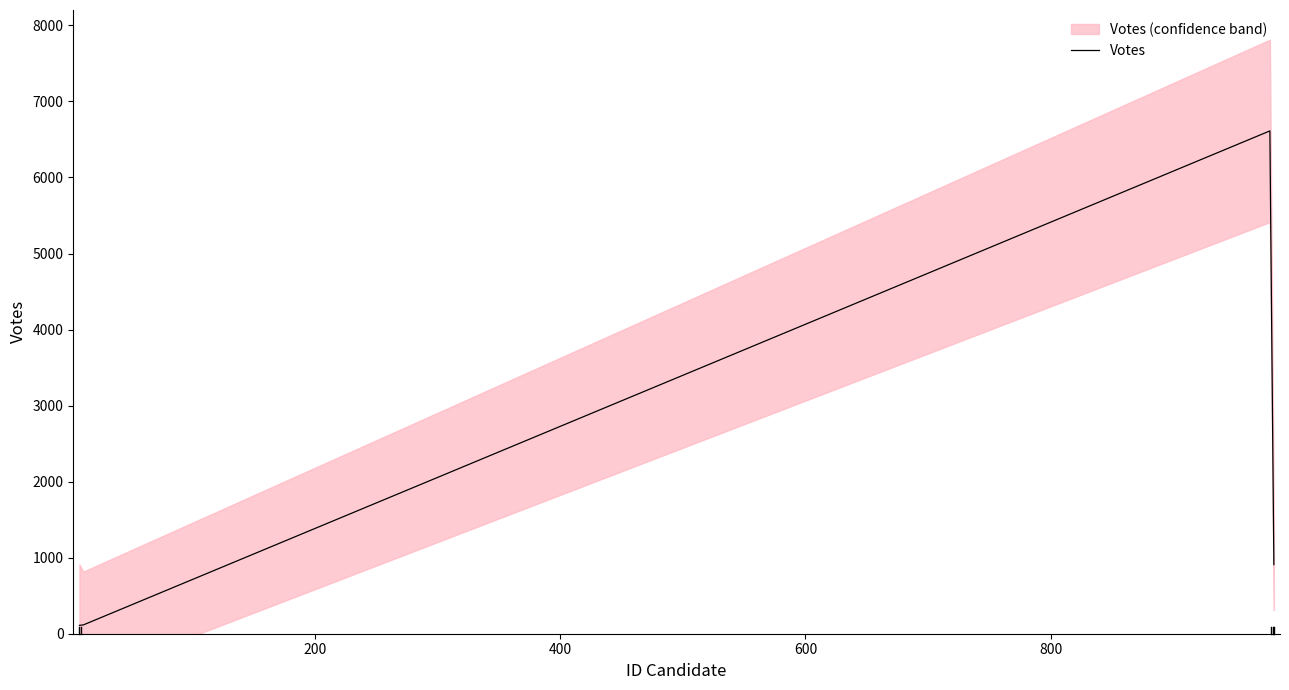

What is the approximate value at 9, to the nearest 100?

100